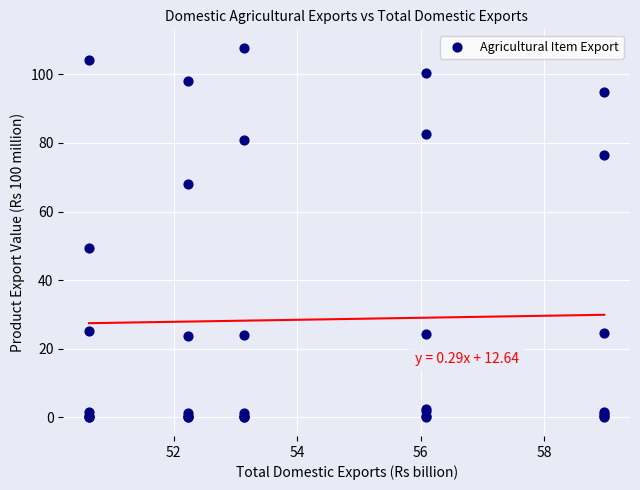

What Y value in the scatter plot is closest to 53?

49.4